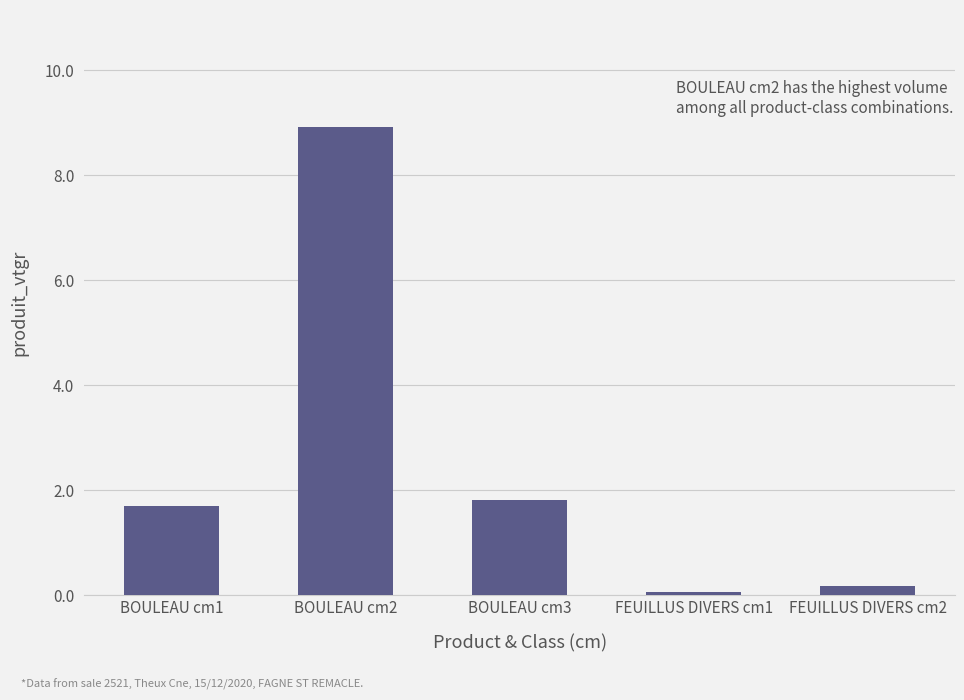

How many distinct data groups are displayed?

1